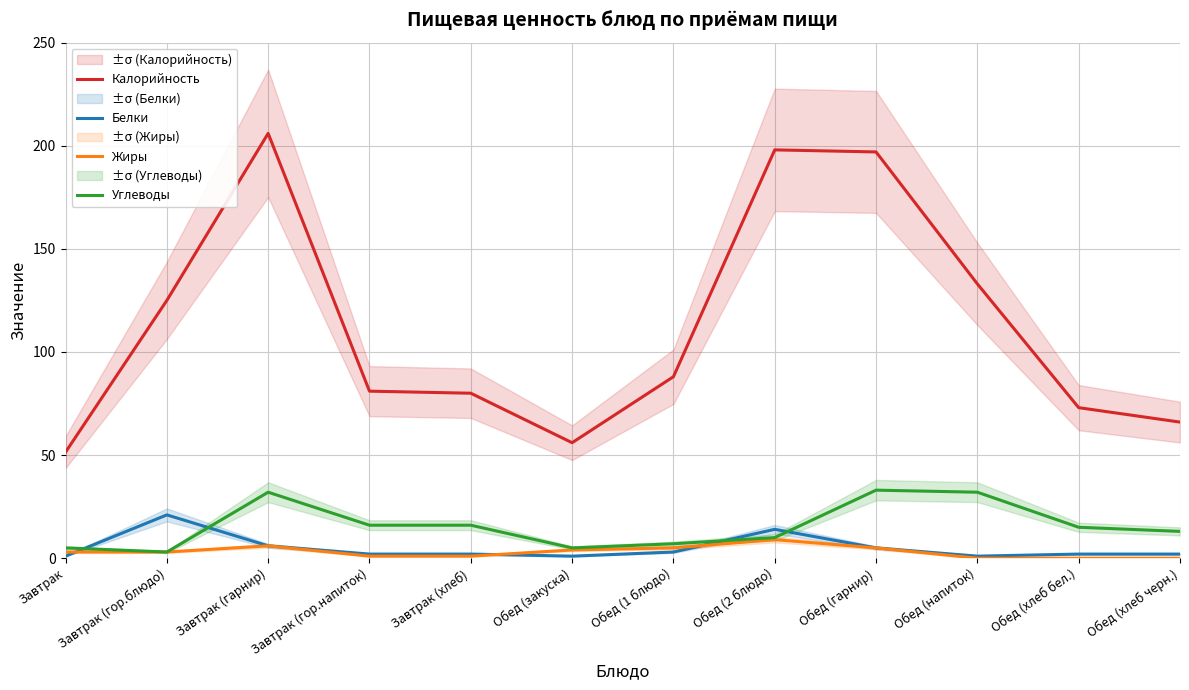

True or false: Жиры and Углеводы intersect in this chart.

False